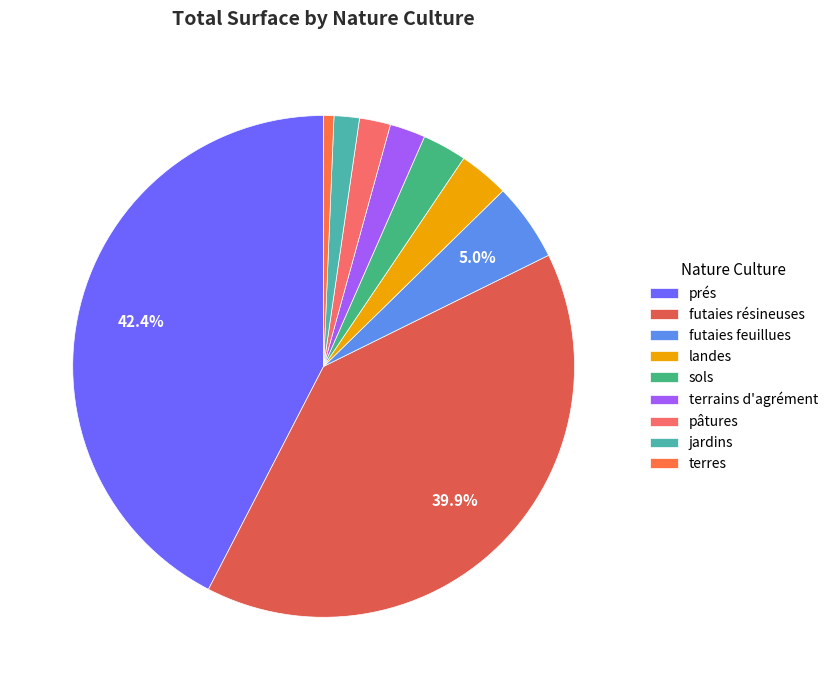

What is the change in value from prés to terres?

-759